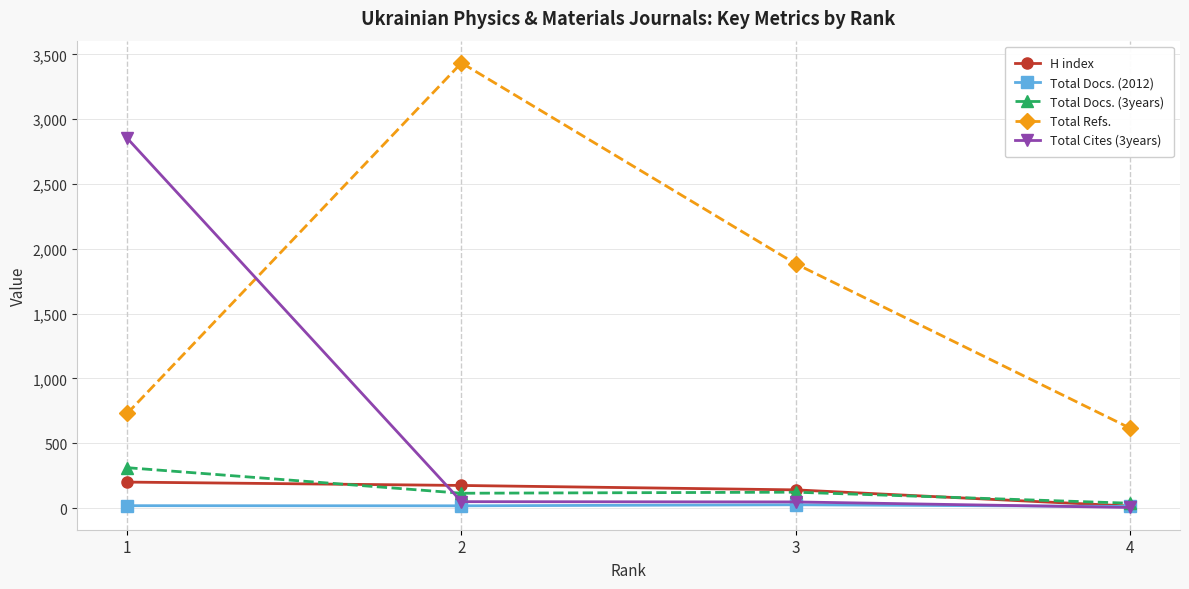

What is the total value across all series at 2?

3788